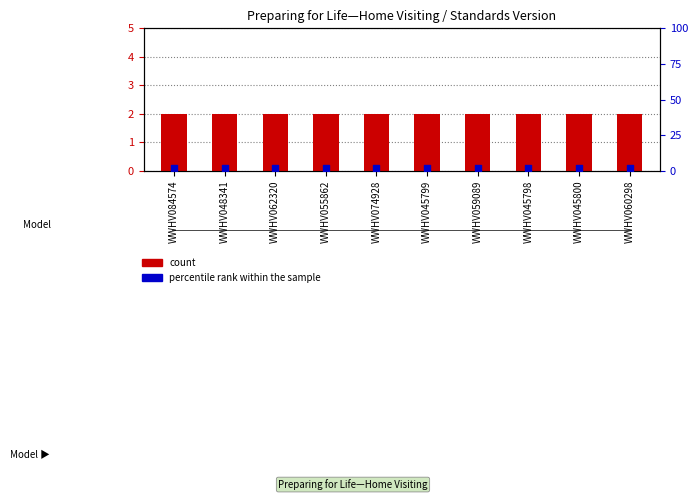

Which series has the widest spread of Y values?

count